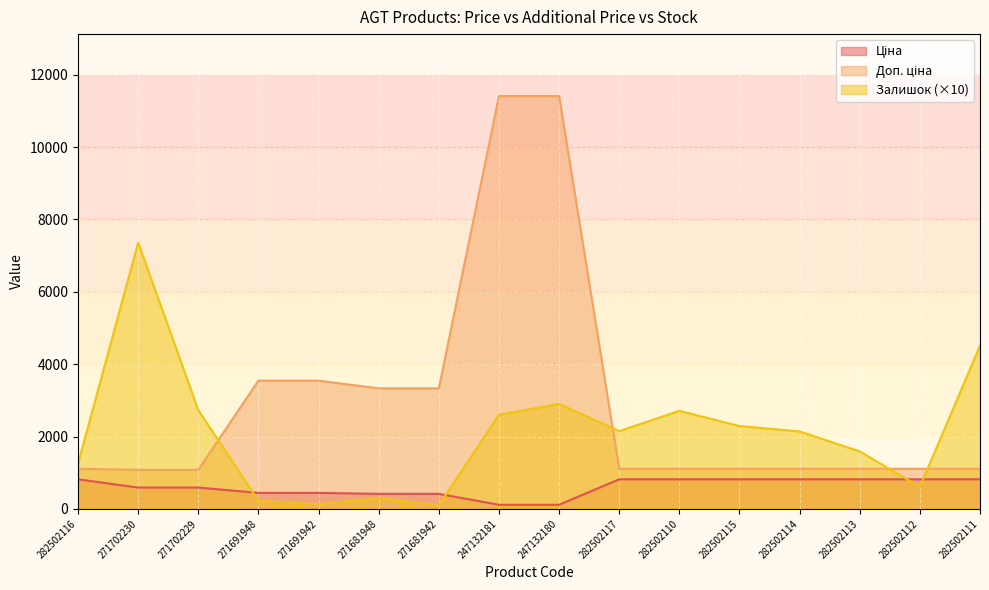

True or false: Доп. ціна has more than 0 interior local peaks.

False